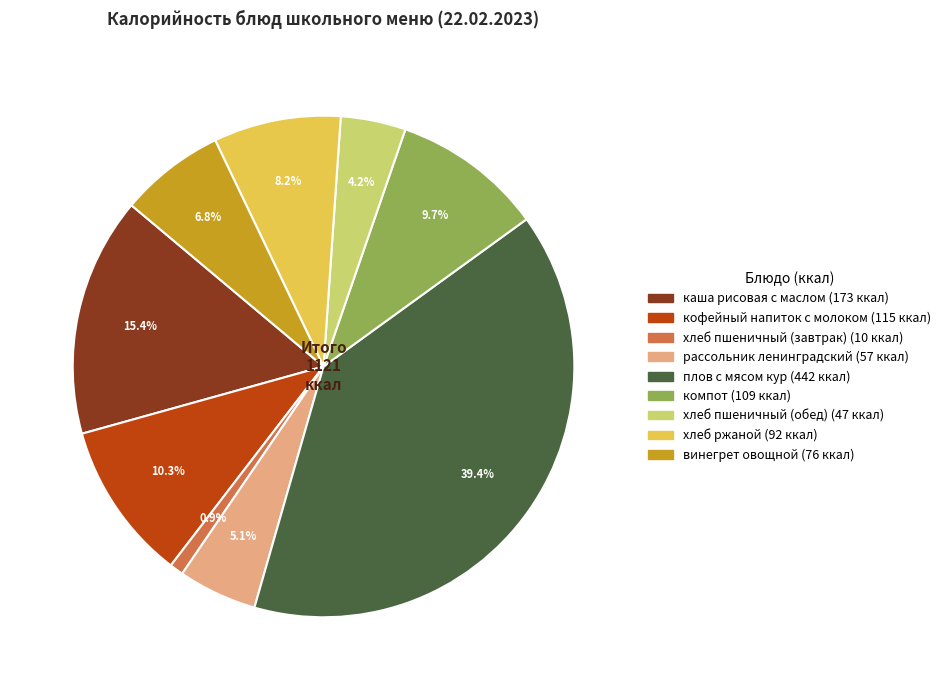

Combined, what portion of the pie is плов с мясом кур and хлеб пшеничный (завтрак)?

40.3%